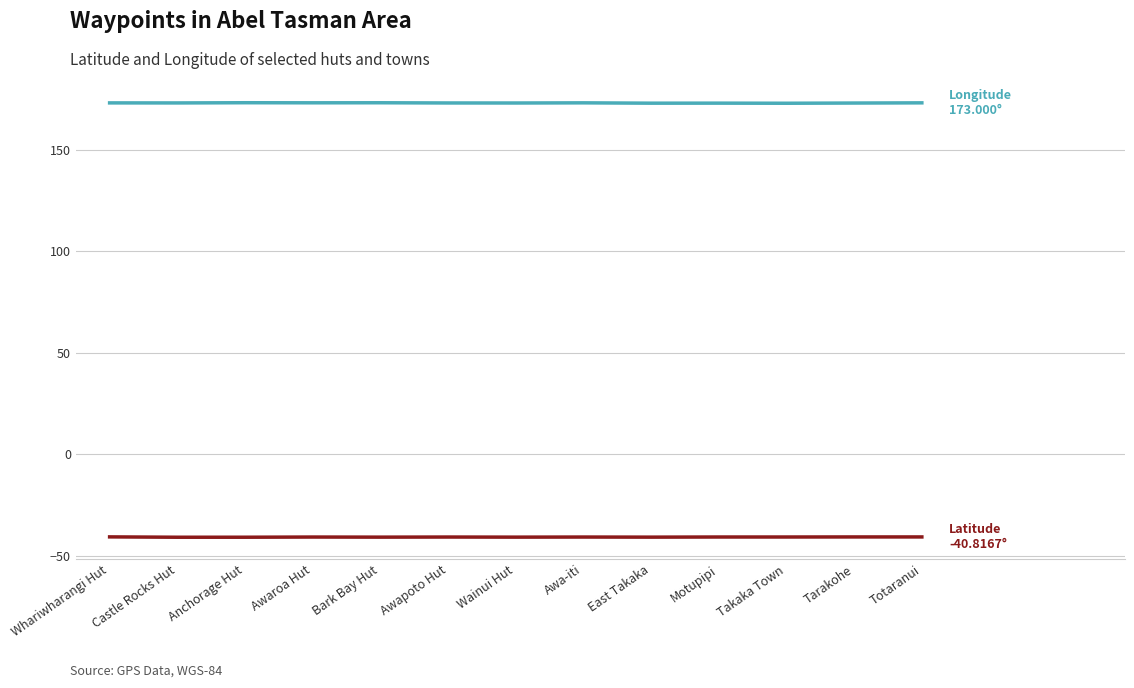

What is the spread (max minus min) of values at East Takaka?

213.7